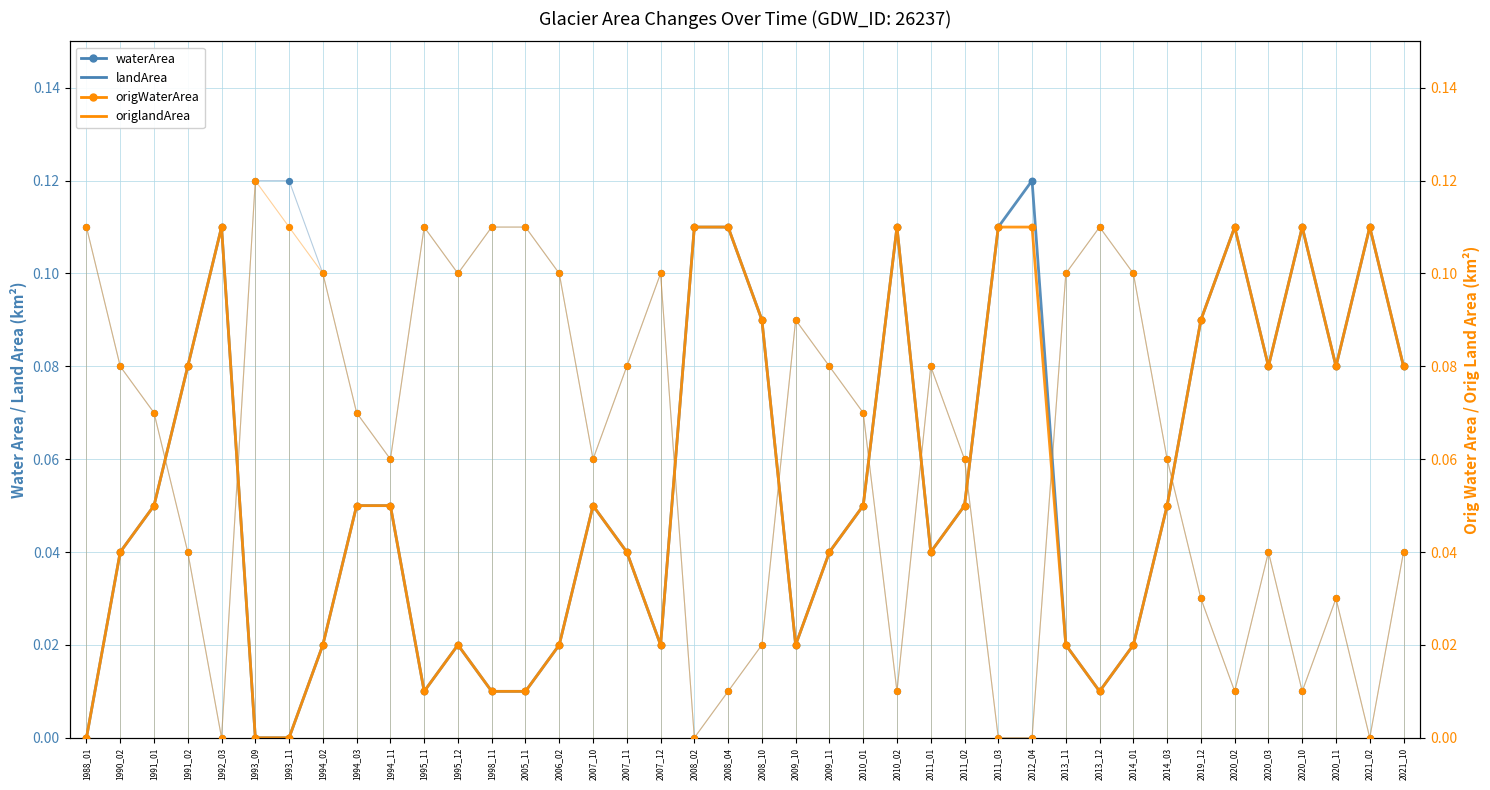

Which series has the largest total across all categories?

waterArea